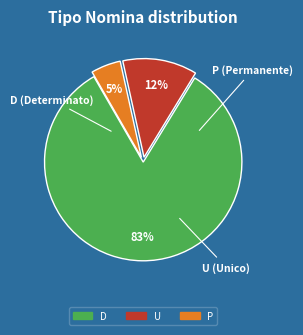

How many slices are in this pie chart?

3